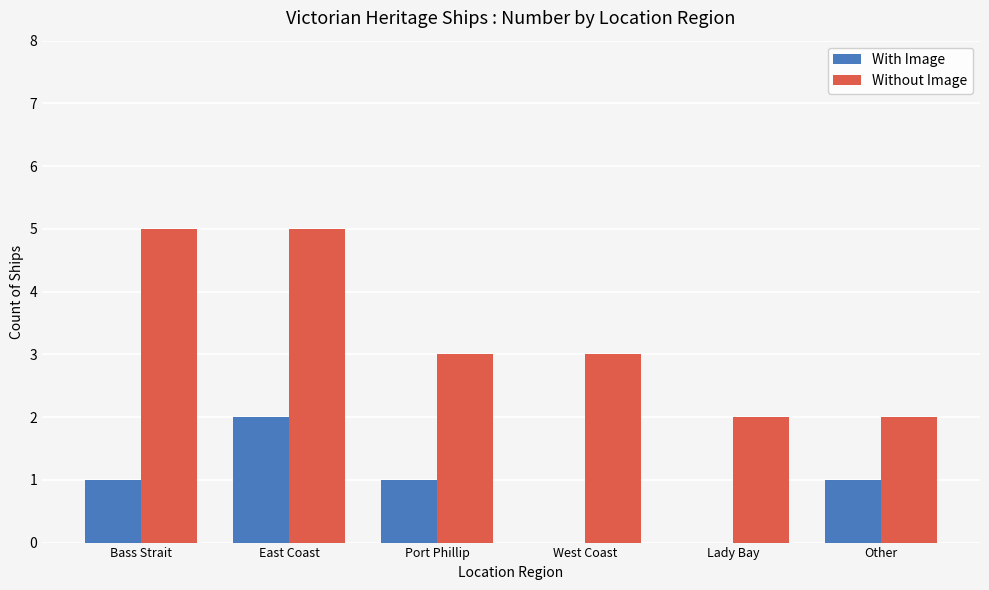

What is the total value across all series at Bass Strait?

6